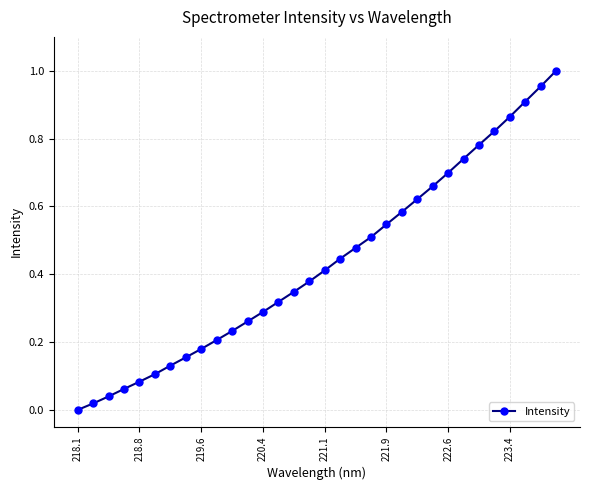

True or false: there are more than 2 points higher than both neighbors.

False